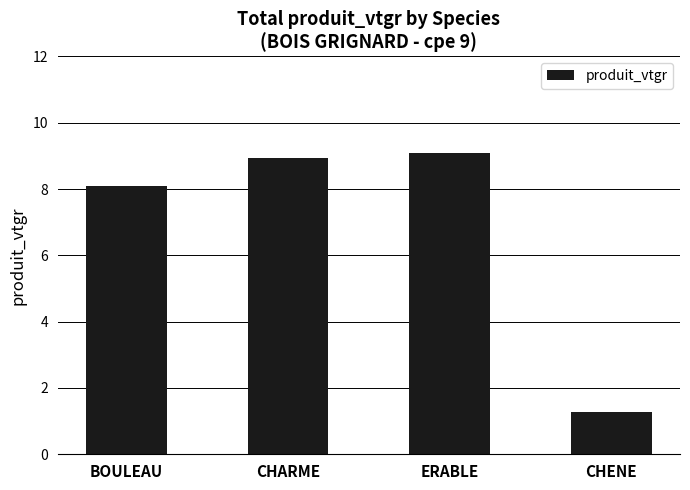

What is the difference between the maximum and minimum values?

7.8